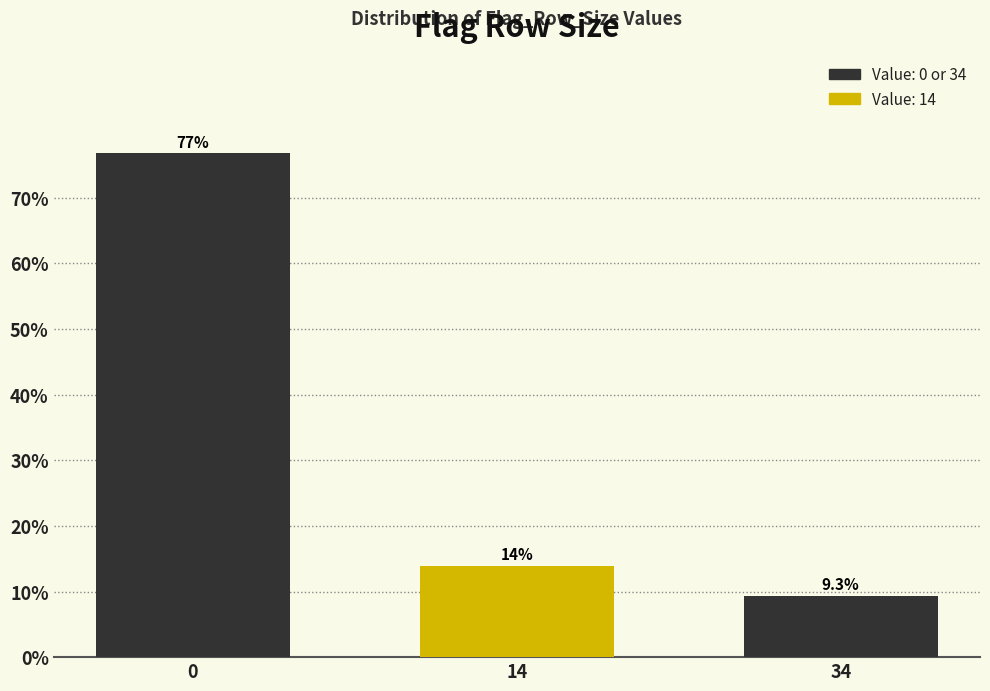

Reading left to right, transcribe all the data shown in this chart.

0=76.7	14=14.0	34=9.3